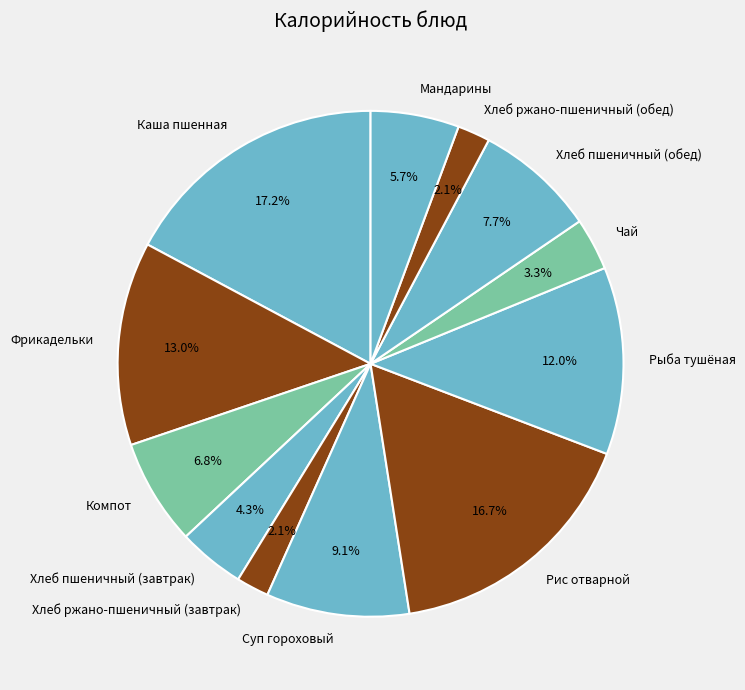

Is there any slice that represents more than half of the pie?

No